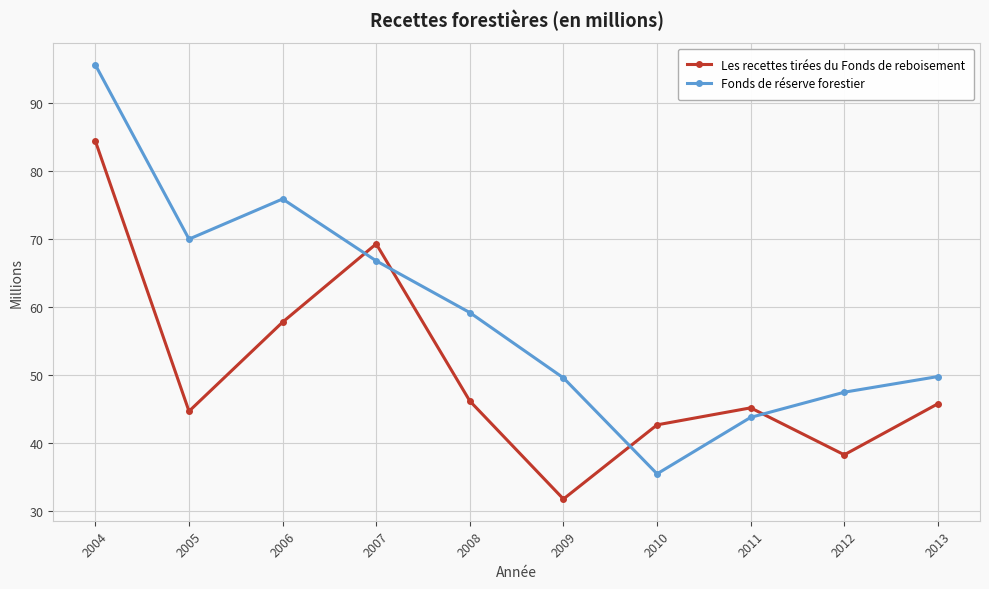

What is the spread (max minus min) of values at 2010?

7.2